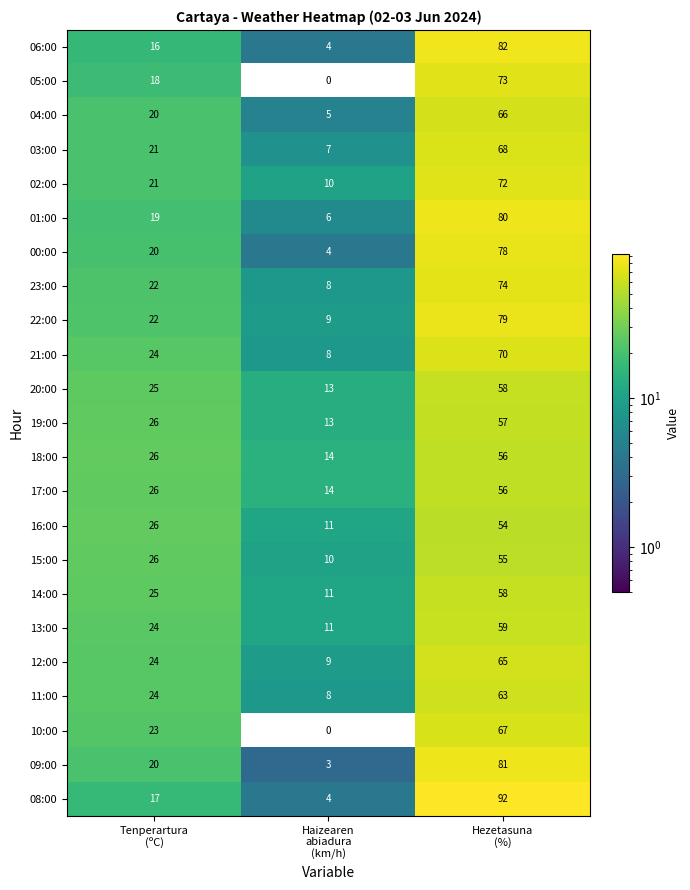

What is the maximum value shown in the chart?

92